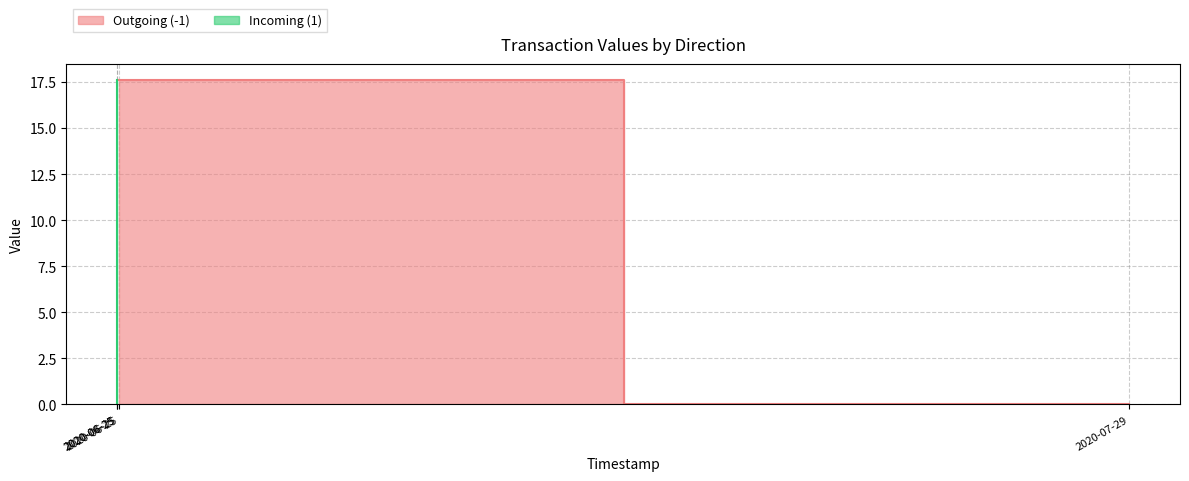

What is the sum of all Outgoing (-1) values?

17.6